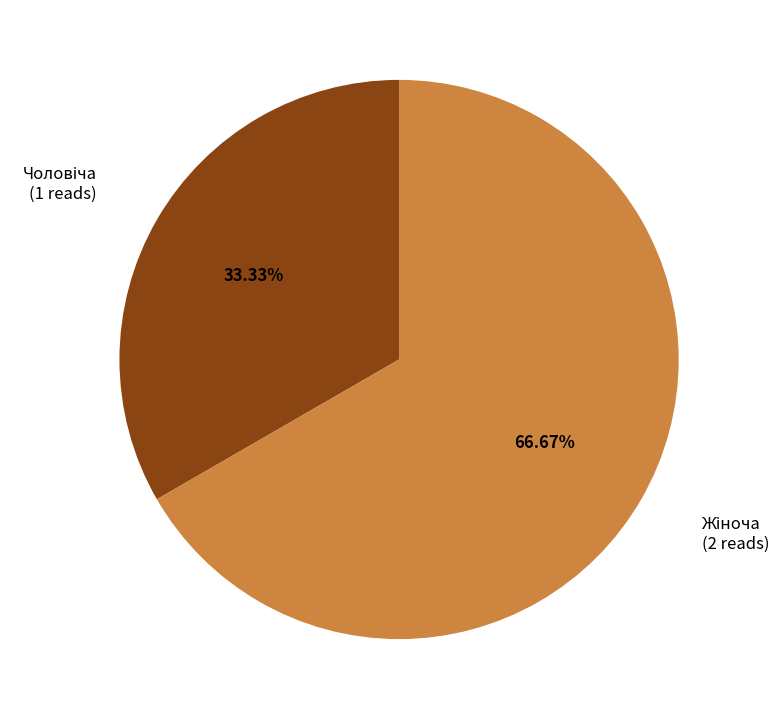

Is there any slice that represents more than half of the pie?

Yes